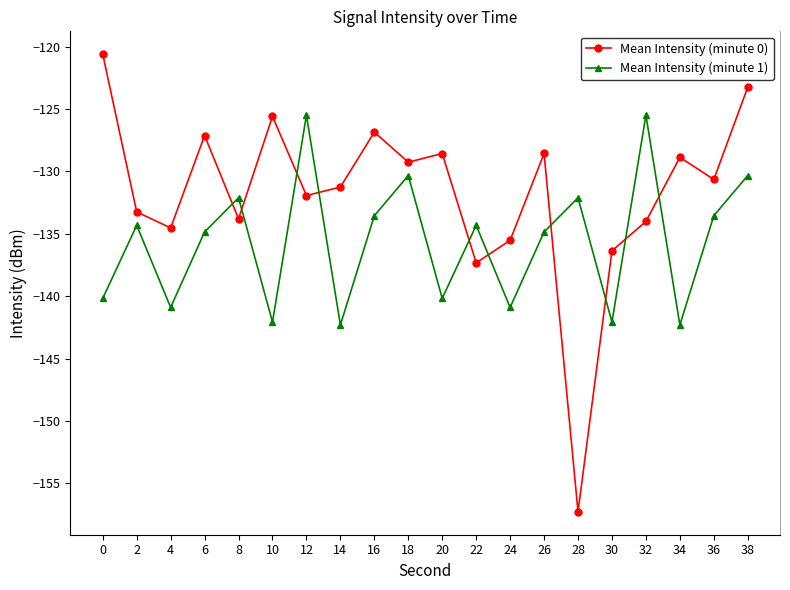

True or false: Mean Intensity (minute 0) and Mean Intensity (minute 1) intersect in this chart.

True